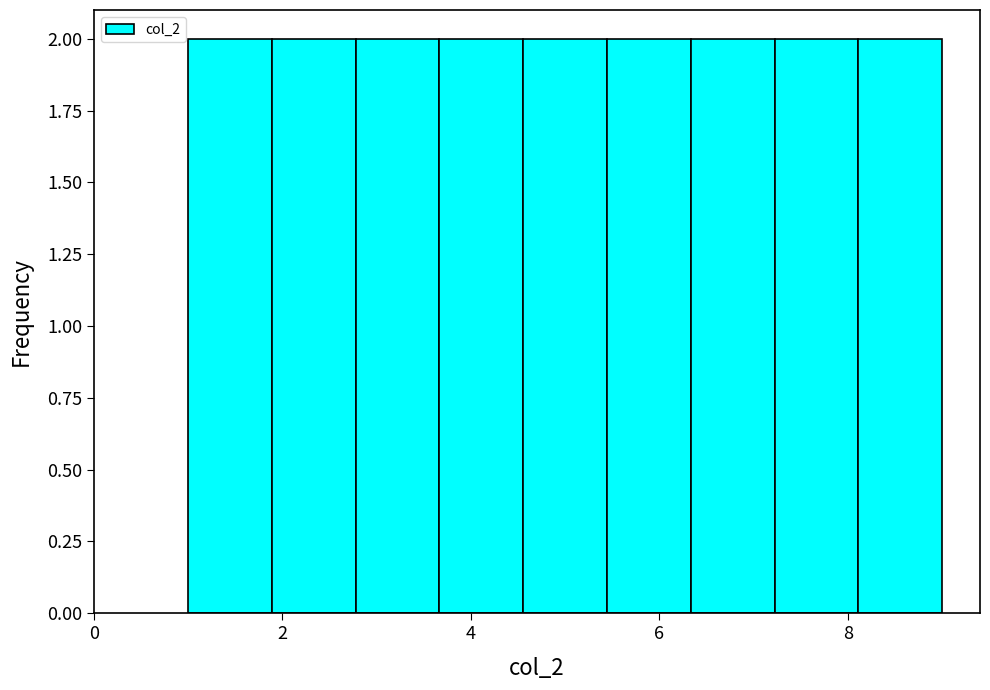

Reading left to right, list every bar in this chart as the range it spans on the x-axis followed by its height. Neither the bar edges nor the heights are printed on the chart, so give them approximately, as read against the axes.

1.0 to 1.8: 2
1.8 to 2.8: 2
2.8 to 3.6: 2
3.6 to 4.6: 2
4.6 to 5.4: 2
5.4 to 6.4: 2
6.4 to 7.2: 2
7.2 to 8.2: 2
8.2 to 9.0: 2